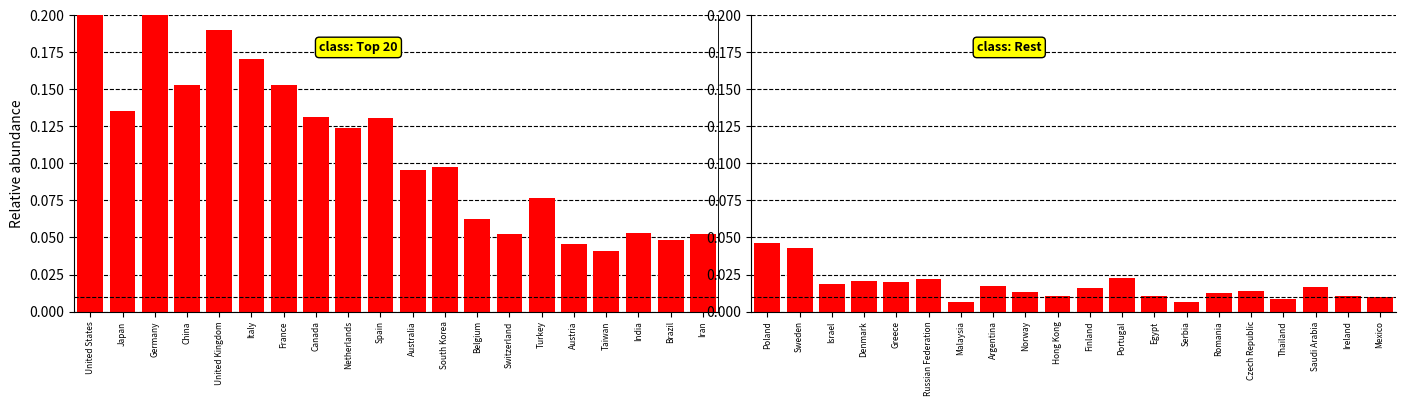

The chart shows a value of 0.0 at Ireland. True or false?

True